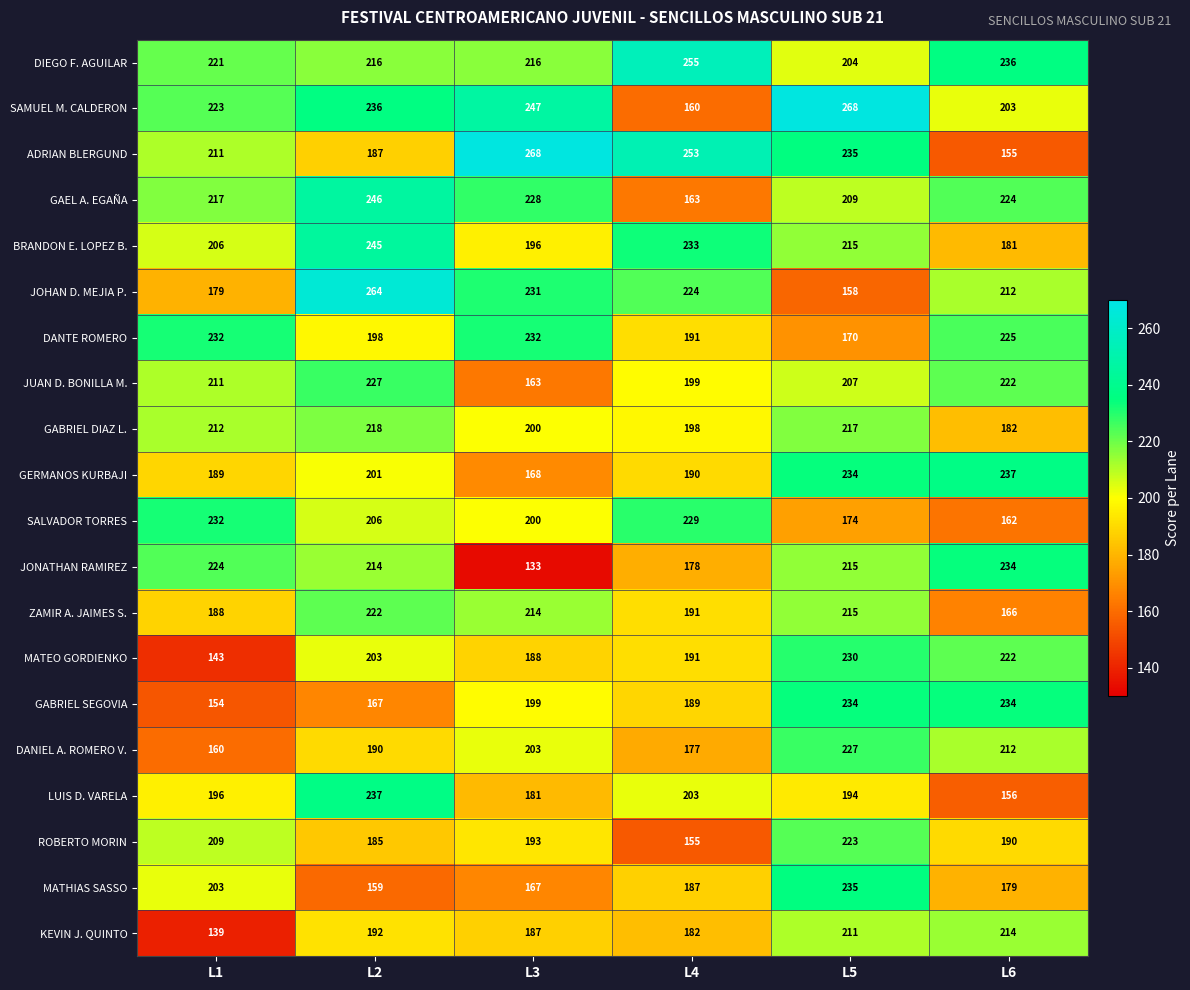

How many categories are shown in the chart?

6